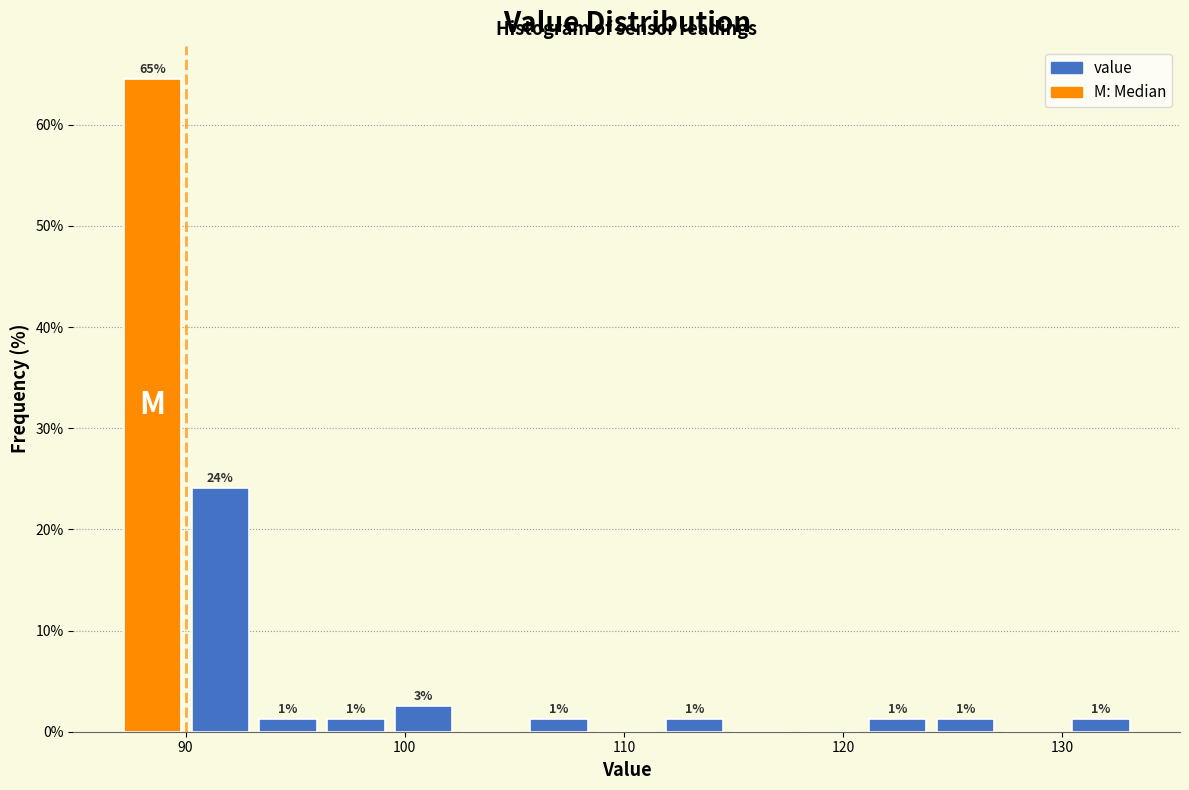

Read against the x-axis, roughly where is the centre of the tallest bar?

88